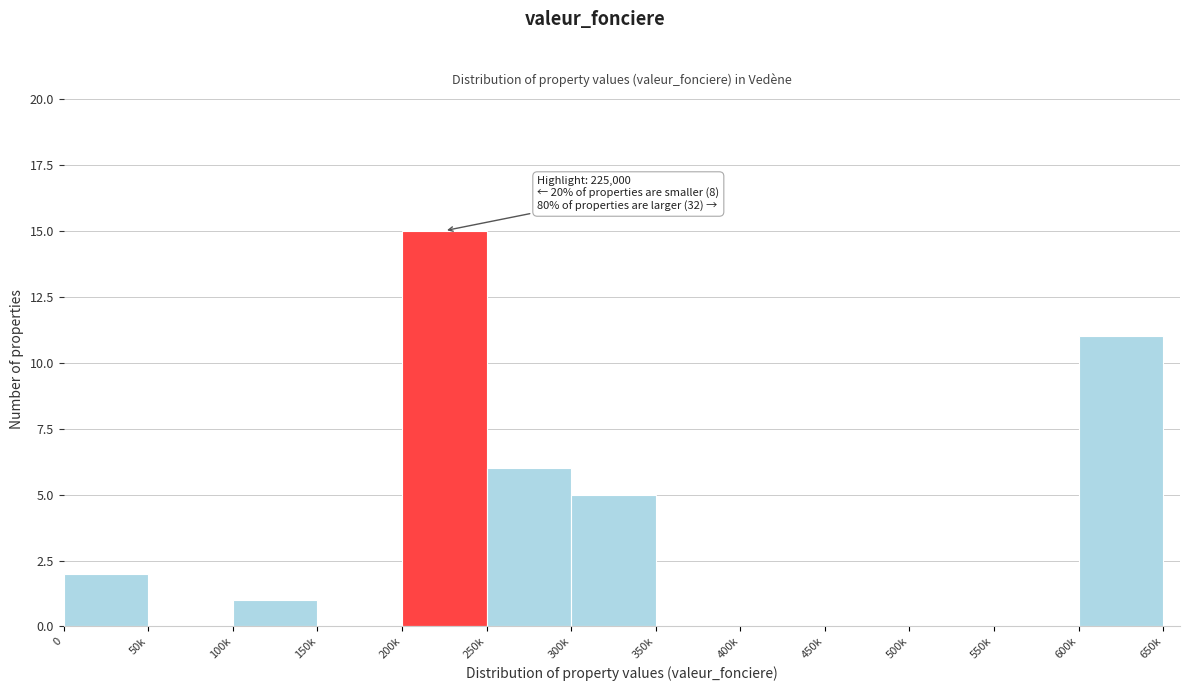

Reading right to left, transcribe all the data shown in this chart.

600k=11	550k=0	500k=0	450k=0	400k=0	350k=0	300k=5	250k=6	200k=15	150k=0	100k=1	50k=0	0=2